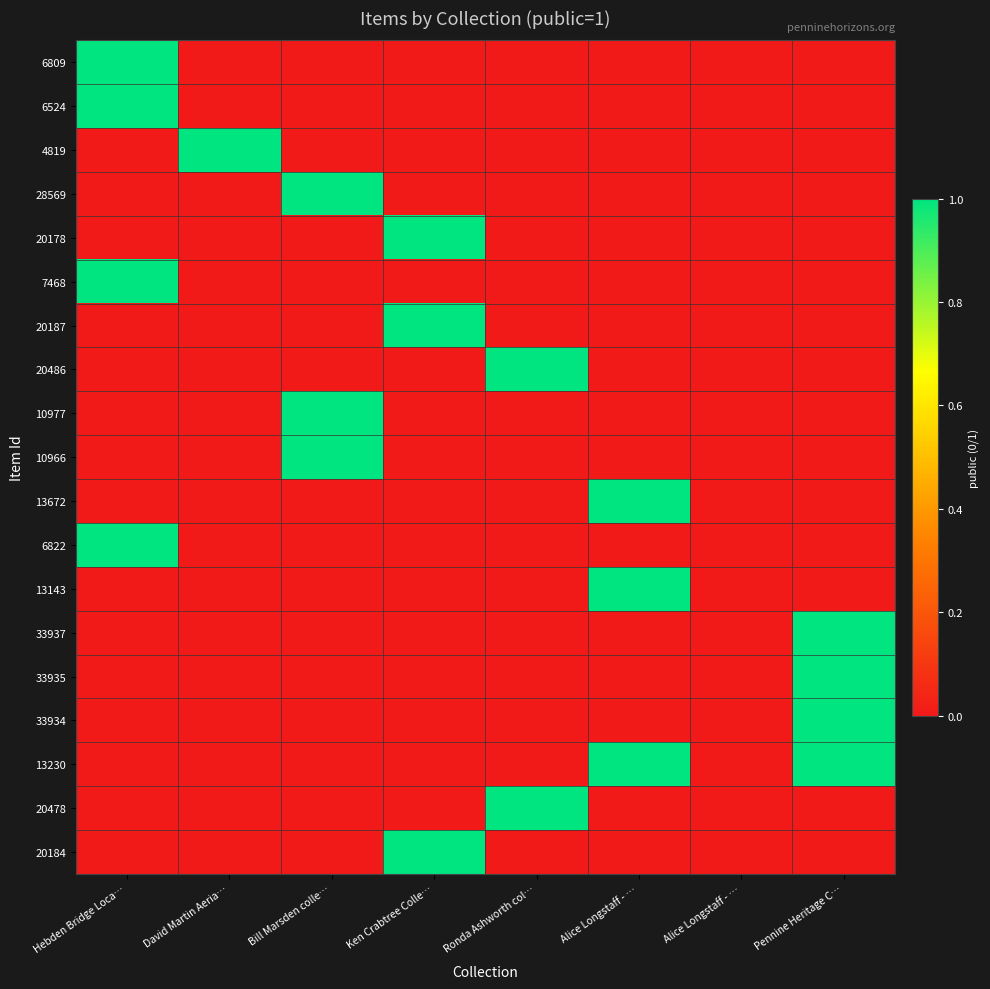

What is the spread (max minus min) of values at Hebden Bridge Loca…?

1